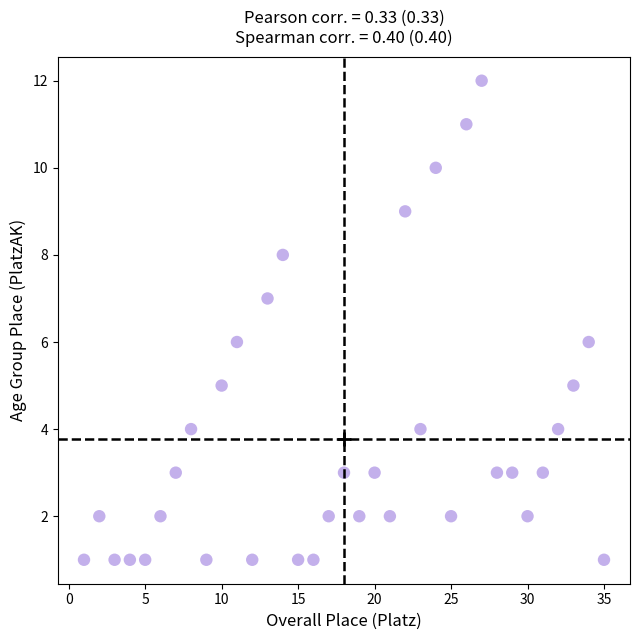

What is the range of Y values (max minus min)?

11